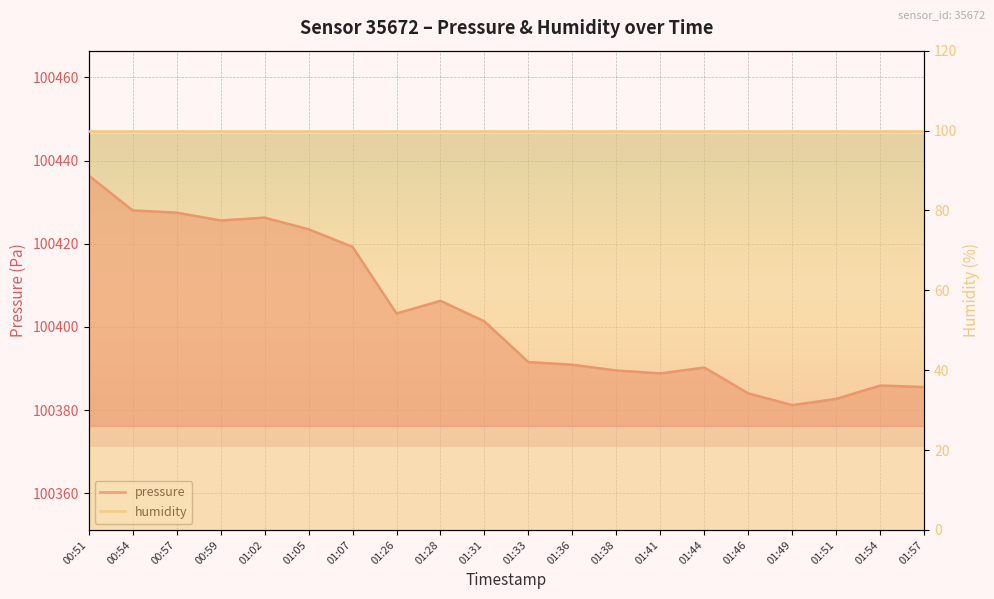

What is the change in value from 01:38 to 01:46?

-5.5